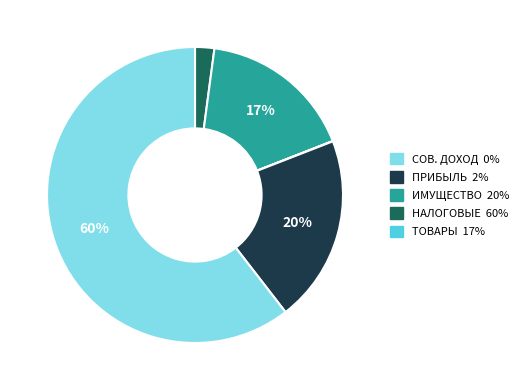

Does any single category account for the majority?

Yes